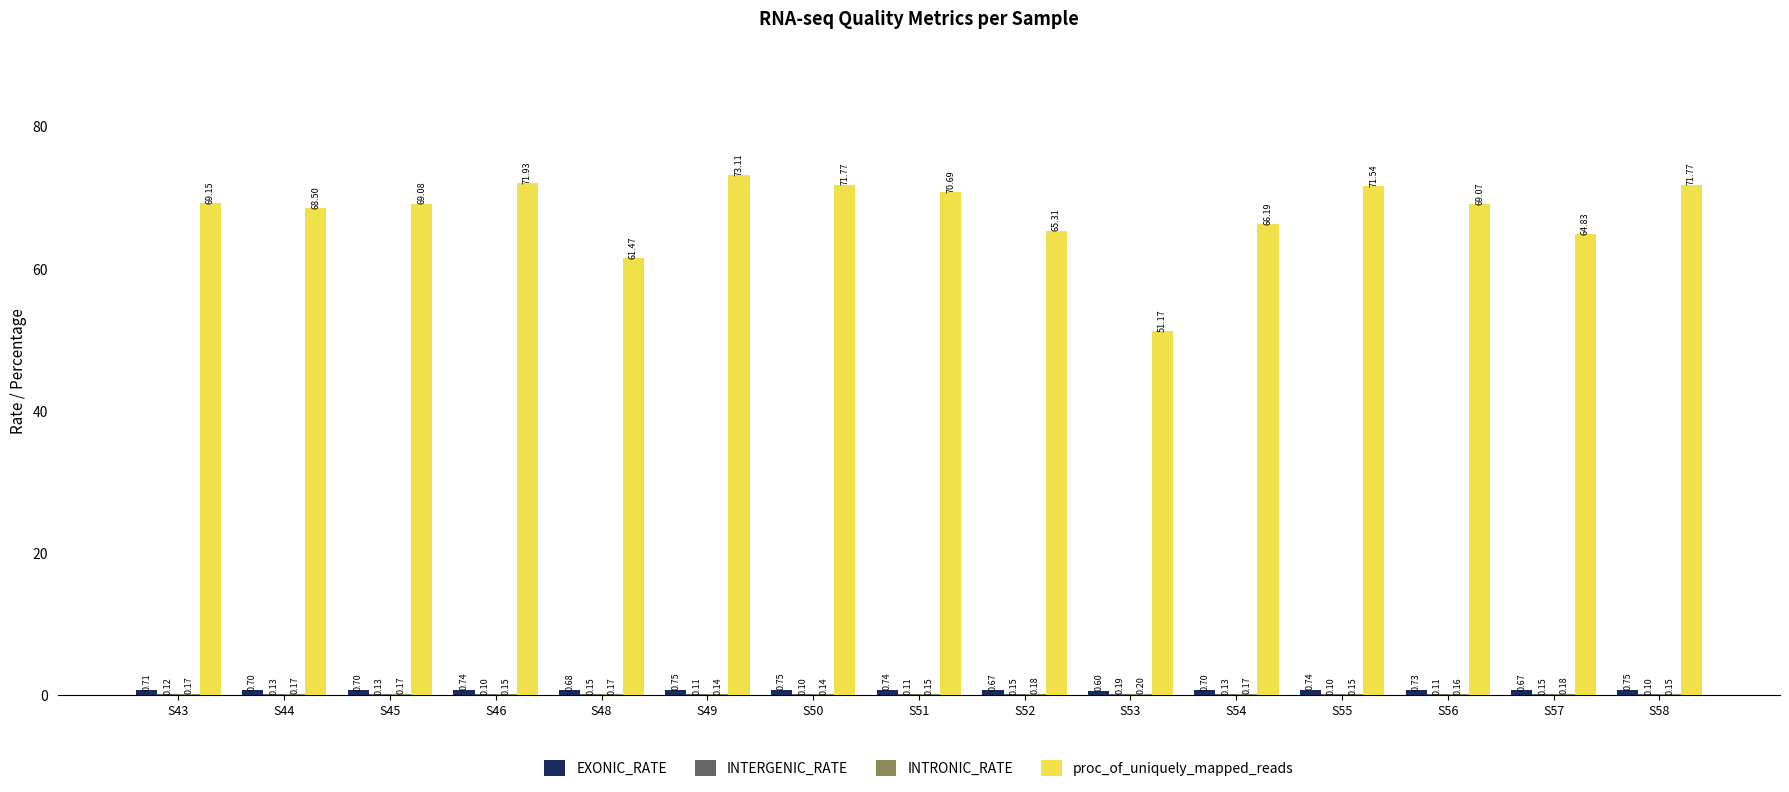

Which series changed the most between S45 and S53?

proc_of_uniquely_mapped_reads